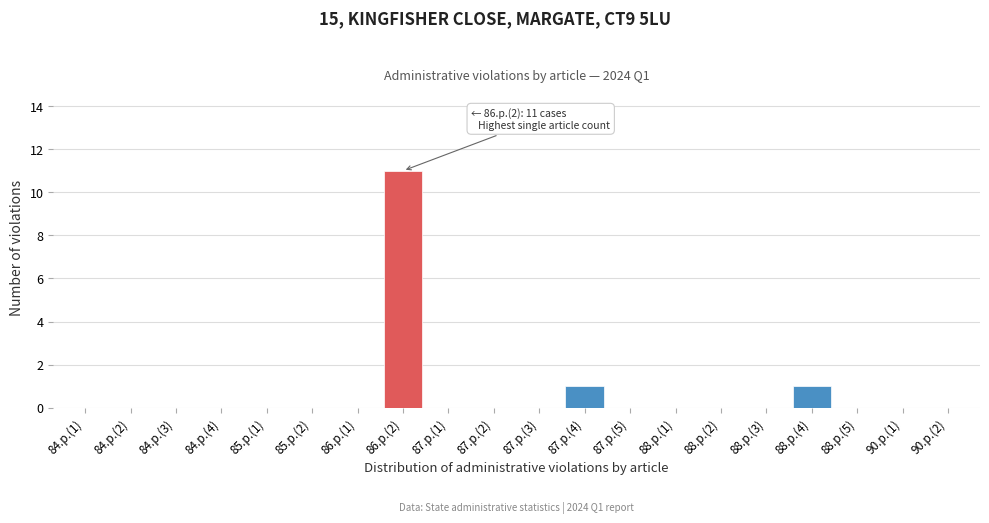

Reading left to right, what are all the values shown in this chart?

84.p.(1)=0	84.p.(2)=0	84.p.(3)=0	84.p.(4)=0	85.p.(1)=0	85.p.(2)=0	86.p.(1)=0	86.p.(2)=11	87.p.(1)=0	87.p.(2)=0	87.p.(3)=0	87.p.(4)=1	87.p.(5)=0	88.p.(1)=0	88.p.(2)=0	88.p.(3)=0	88.p.(4)=1	88.p.(5)=0	90.p.(1)=0	90.p.(2)=0